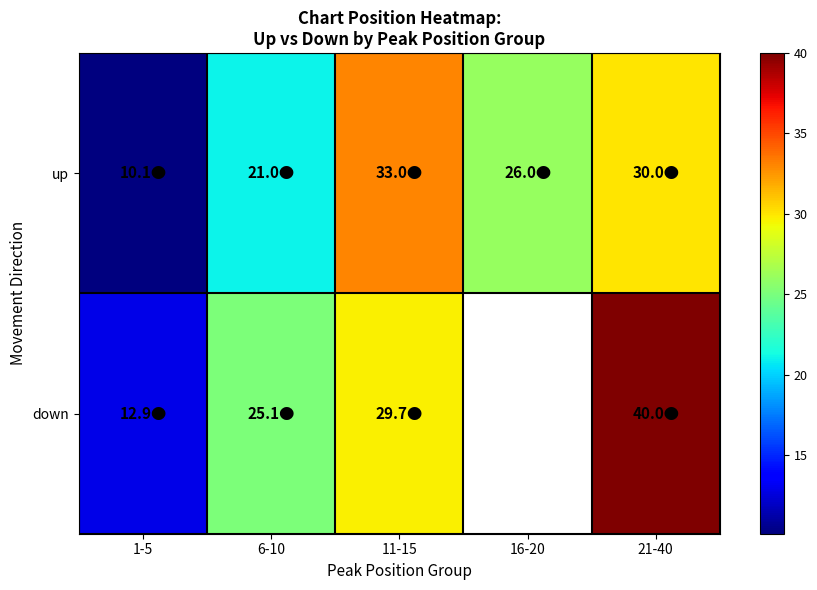

Which series has the largest range (max minus min)?

down